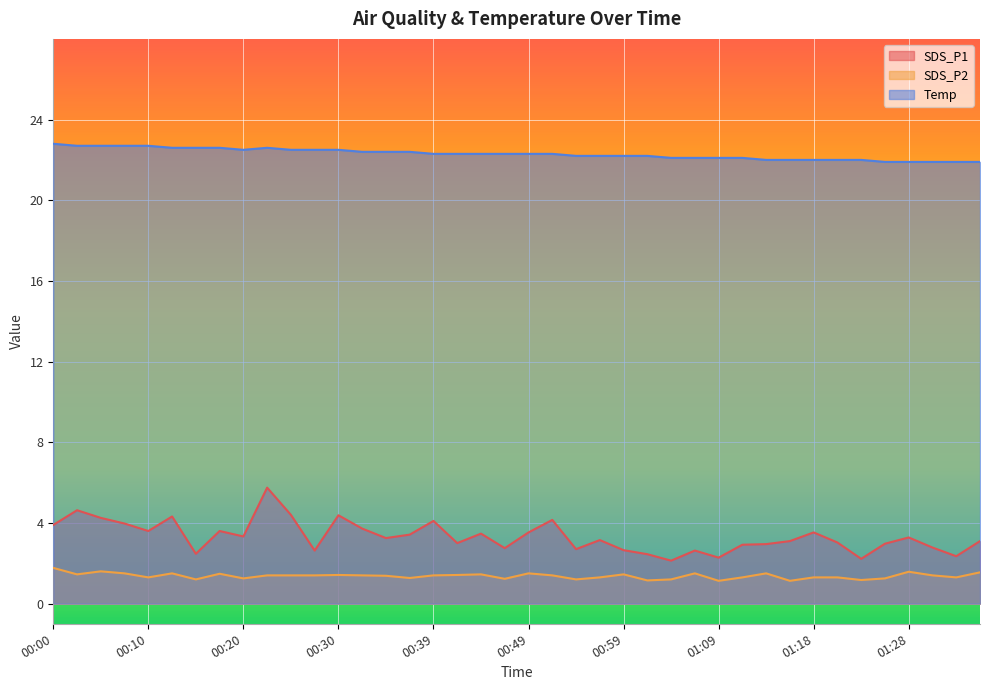

What is the label of the 7th point from the right?

01:21